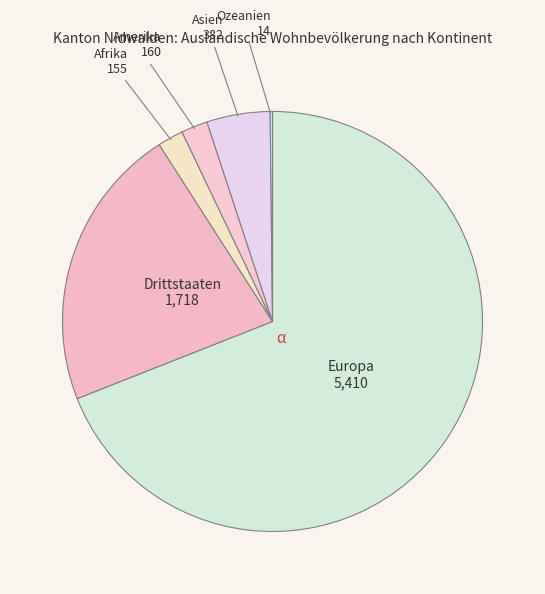

What is the majority slice?

Europa